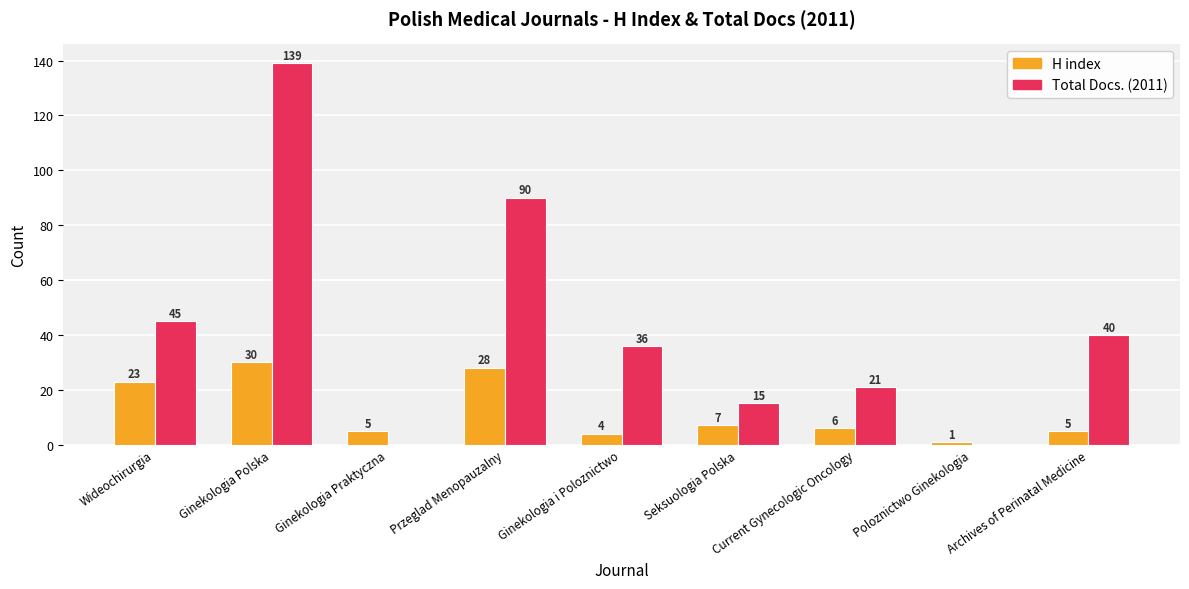

Where is Total Docs. (2011) nearest to the value 69?

Przeglad Menopauzalny